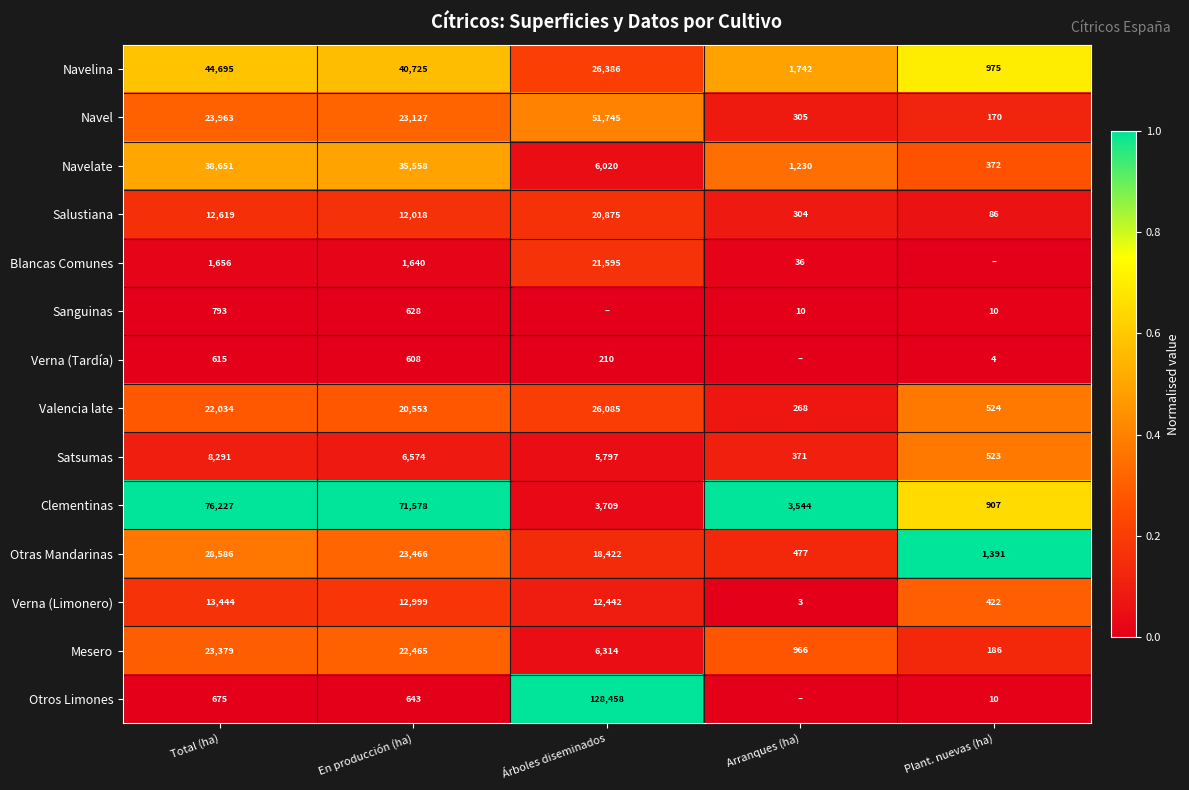

What is the spread (max minus min) of values at En producción (ha)?

70970